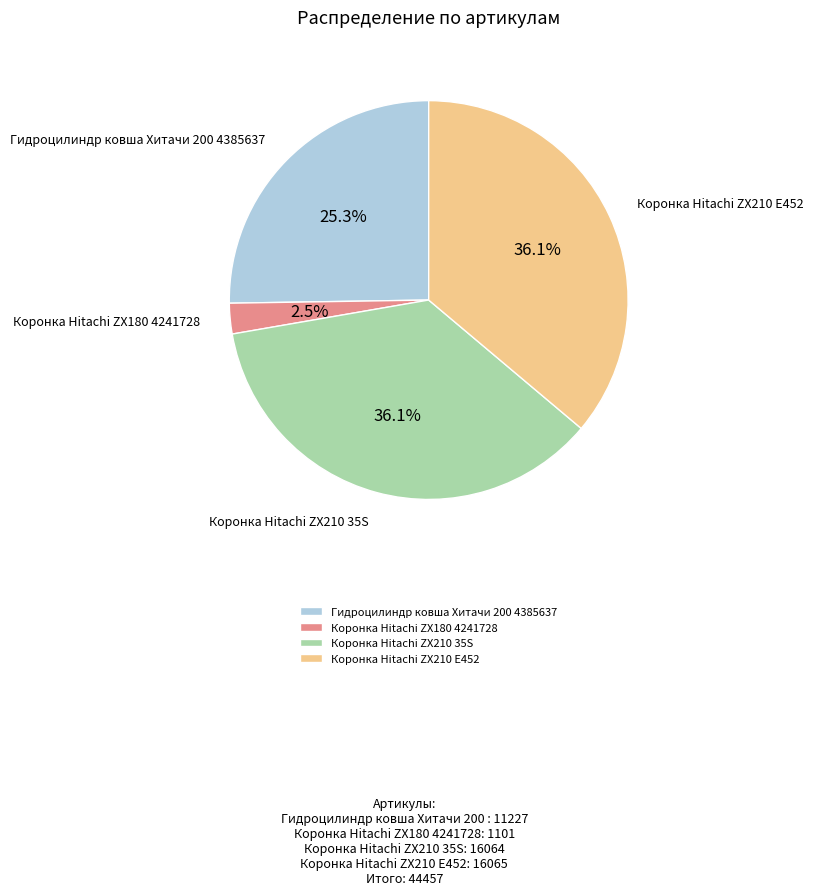

How many segments does this pie chart have?

4